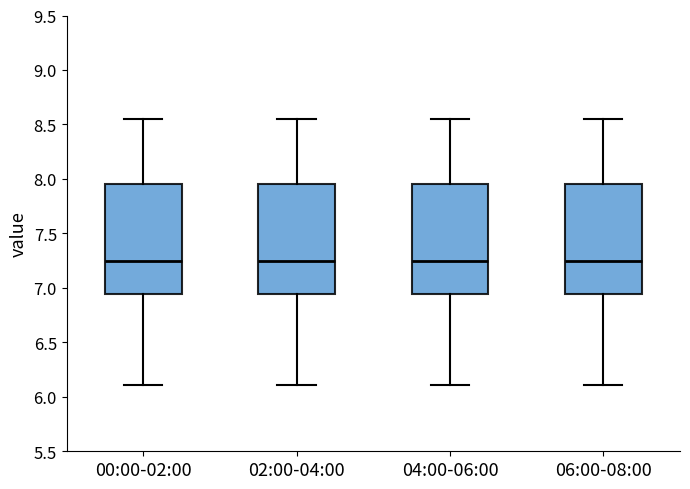

Reading left to right, transcribe this box plot: for each box, give where its median line is, the range the box spans, and where its two whiskers end, as read against the y-axis. The values are not printed on the chart, so give them approximately, as read against the axis.

00:00-02:00: median 7.25, box 6.95 to 7.95, whiskers 6.10 to 8.55
02:00-04:00: median 7.25, box 6.95 to 7.95, whiskers 6.10 to 8.55
04:00-06:00: median 7.25, box 6.95 to 7.95, whiskers 6.10 to 8.55
06:00-08:00: median 7.25, box 6.95 to 7.95, whiskers 6.10 to 8.55